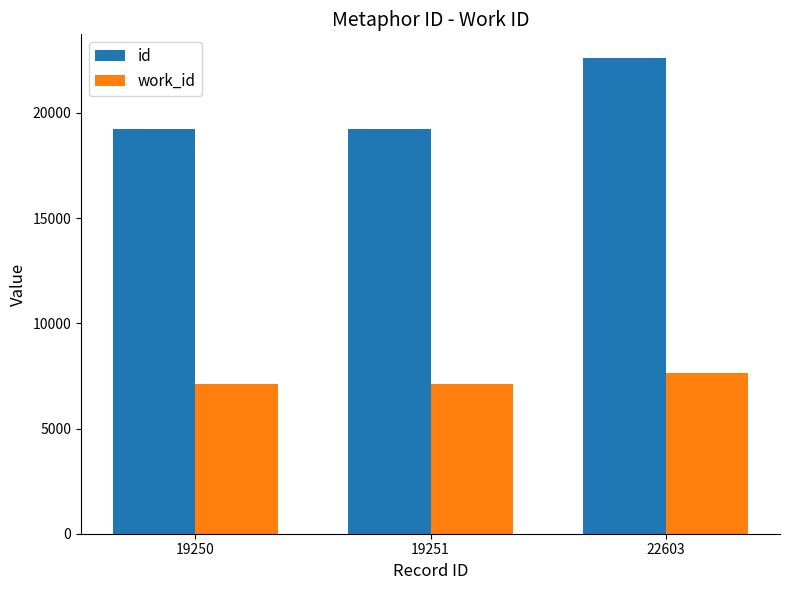

Which category has the highest value across all series?

22603